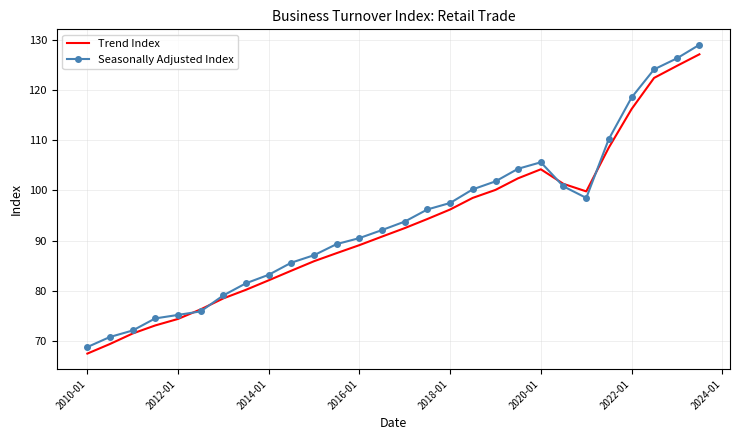

What is the lowest value of the Seasonally Adjusted Index series?

68.8